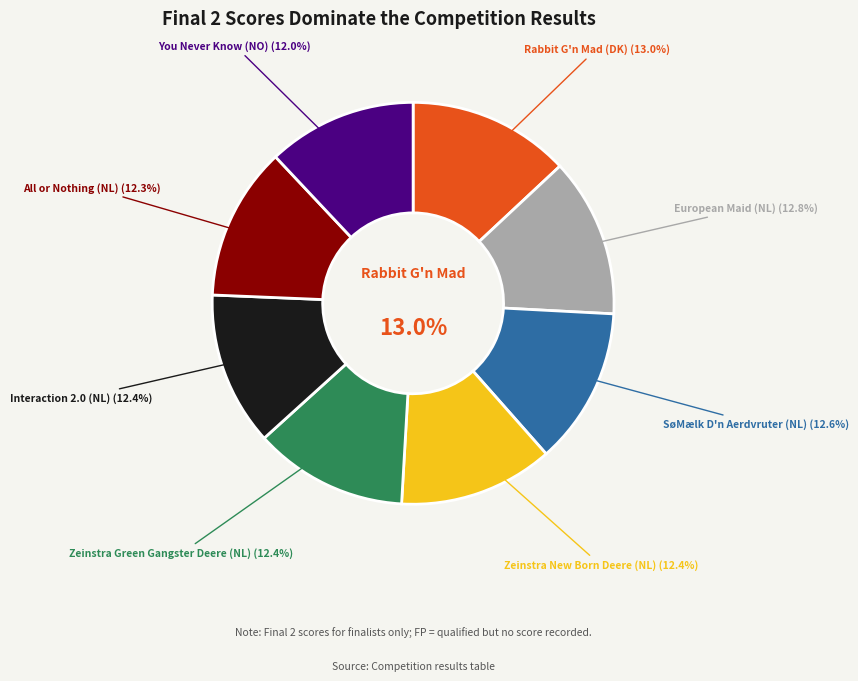

How many slices are in this pie chart?

8